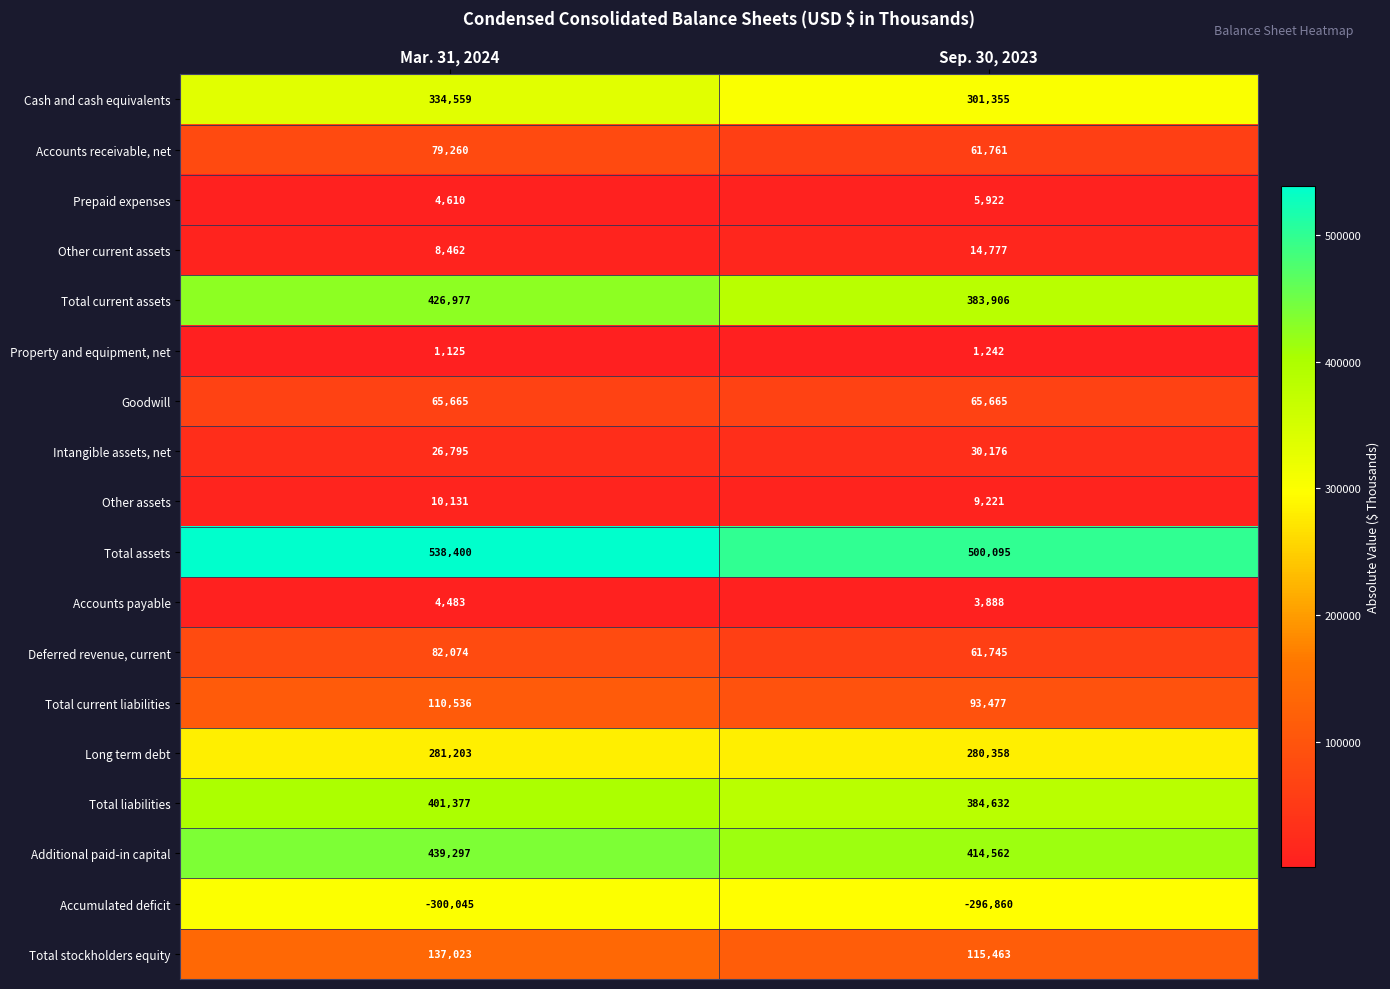

Rank the series by their maximum value, from highest to lowest.

Total assets, Additional paid-in capital, Total current assets, Total liabilities, Cash and cash equivalents, Long term debt, Total stockholders equity, Total current liabilities, Deferred revenue, current, Accounts receivable, net, Goodwill, Intangible assets, net, Other current assets, Other assets, Prepaid expenses, Accounts payable, Property and equipment, net, Accumulated deficit